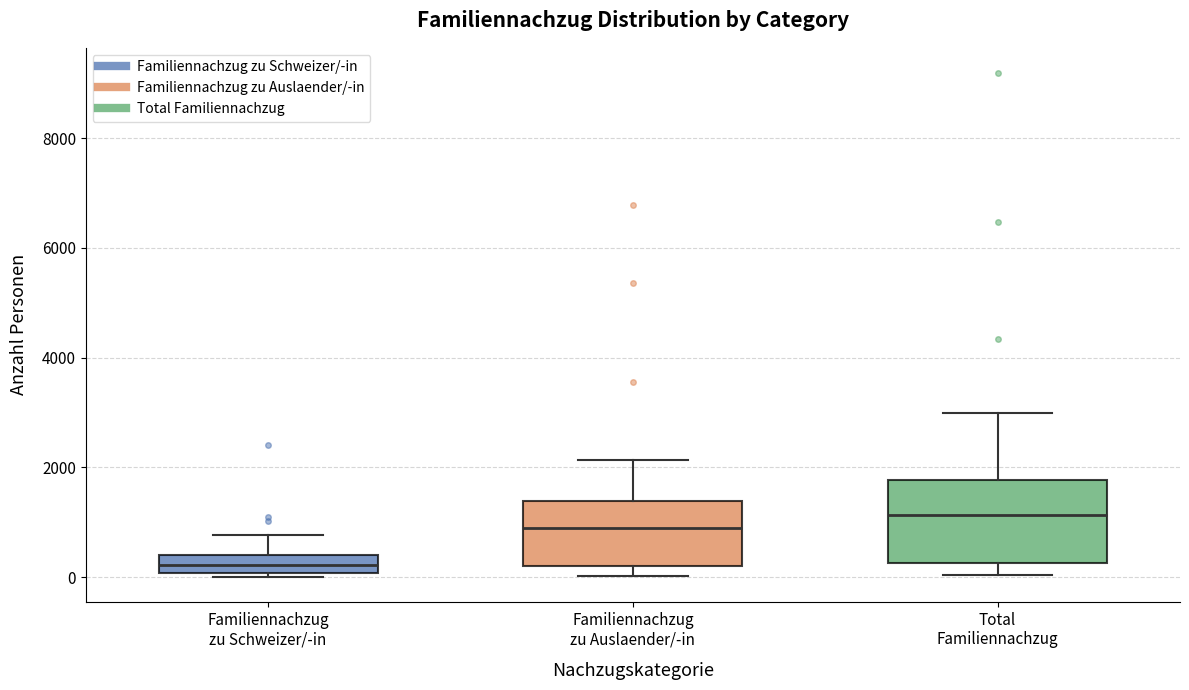

Reading left to right, transcribe this box plot: for each box, give where its median line is, the range the box spans, and where its two whiskers end, as read against the y-axis. The values are not printed on the chart, so give them approximately, as read against the axis.

Familiennachzug zu Schweizer/-in: median 200, box 0 to 400, whiskers 0 (just below the box's lower edge) to 800
Familiennachzug zu Auslaender/-in: median 800, box 200 to 1400, whiskers 0 to 2200
Total Familiennachzug: median 1200, box 200 to 1800, whiskers 0 to 3000